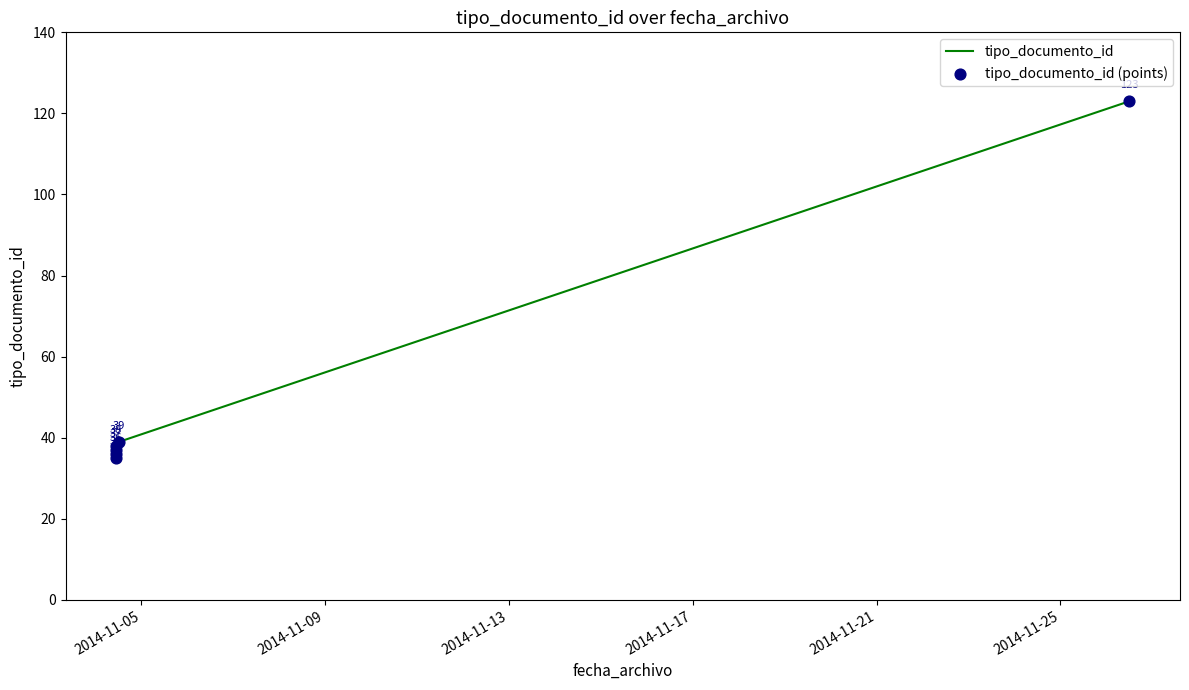

Which series contains the lowest Y value?

tipo_documento_id